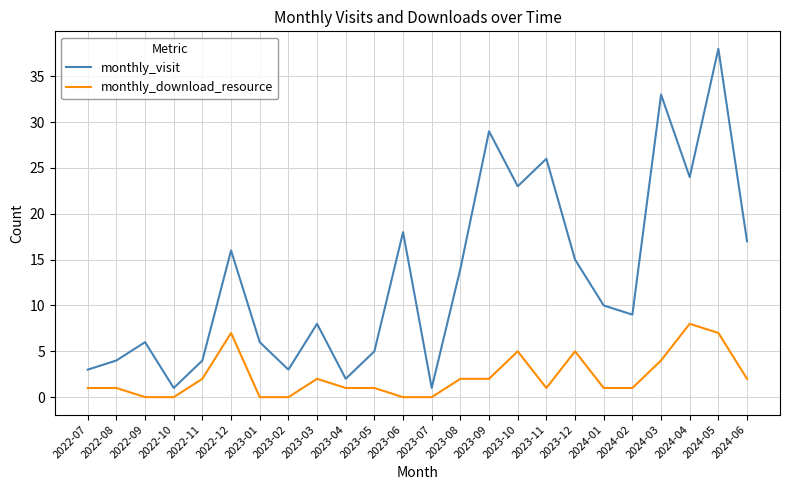

What is the spread (max minus min) of values at 2024-01?

9